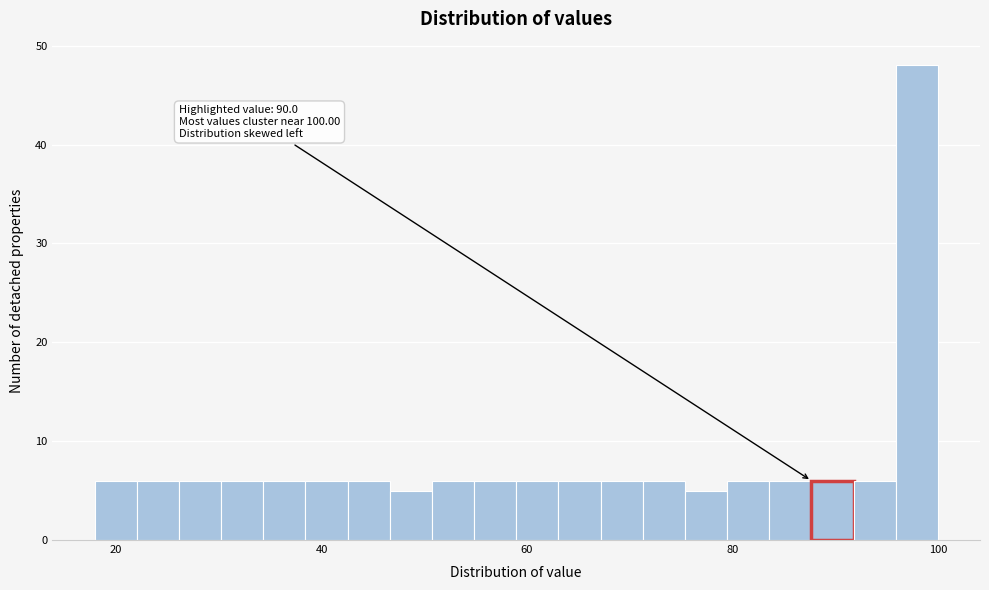

Read against the x-axis, roughly where is the centre of the tallest bar?

98